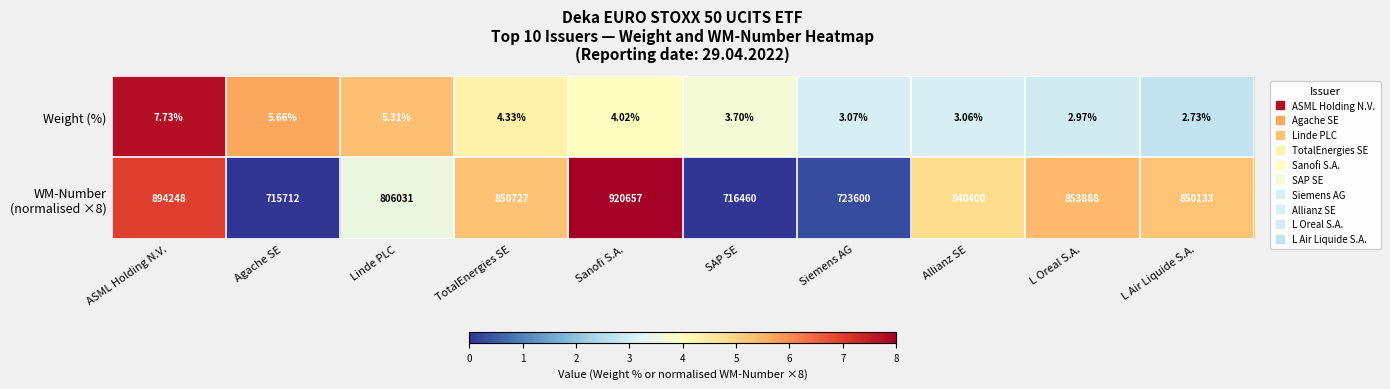

At which category does the chart reach its minimum across all series?

L Air Liquide S.A.